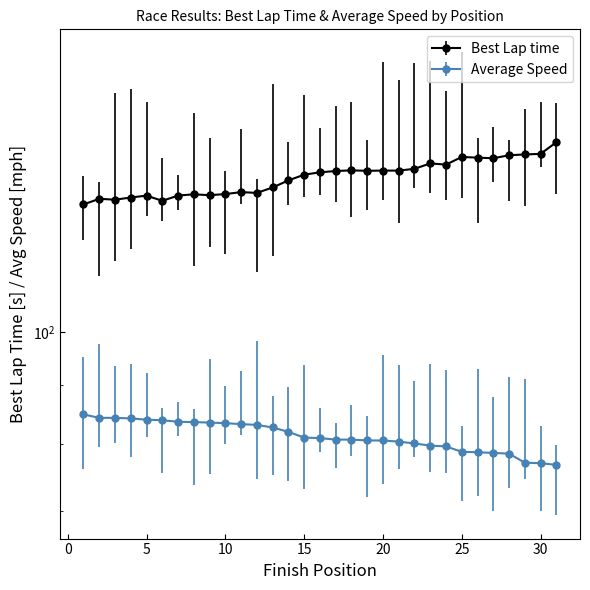

Where is the first local maximum for Best Lap time?

2